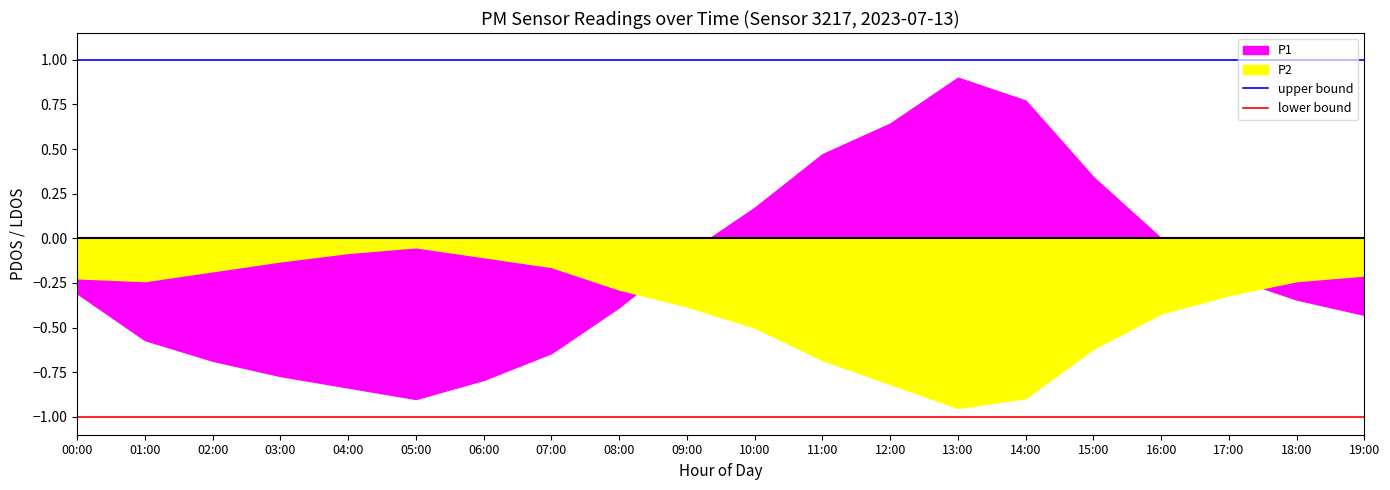

Which category has the highest value in the lower bound series?

00:00